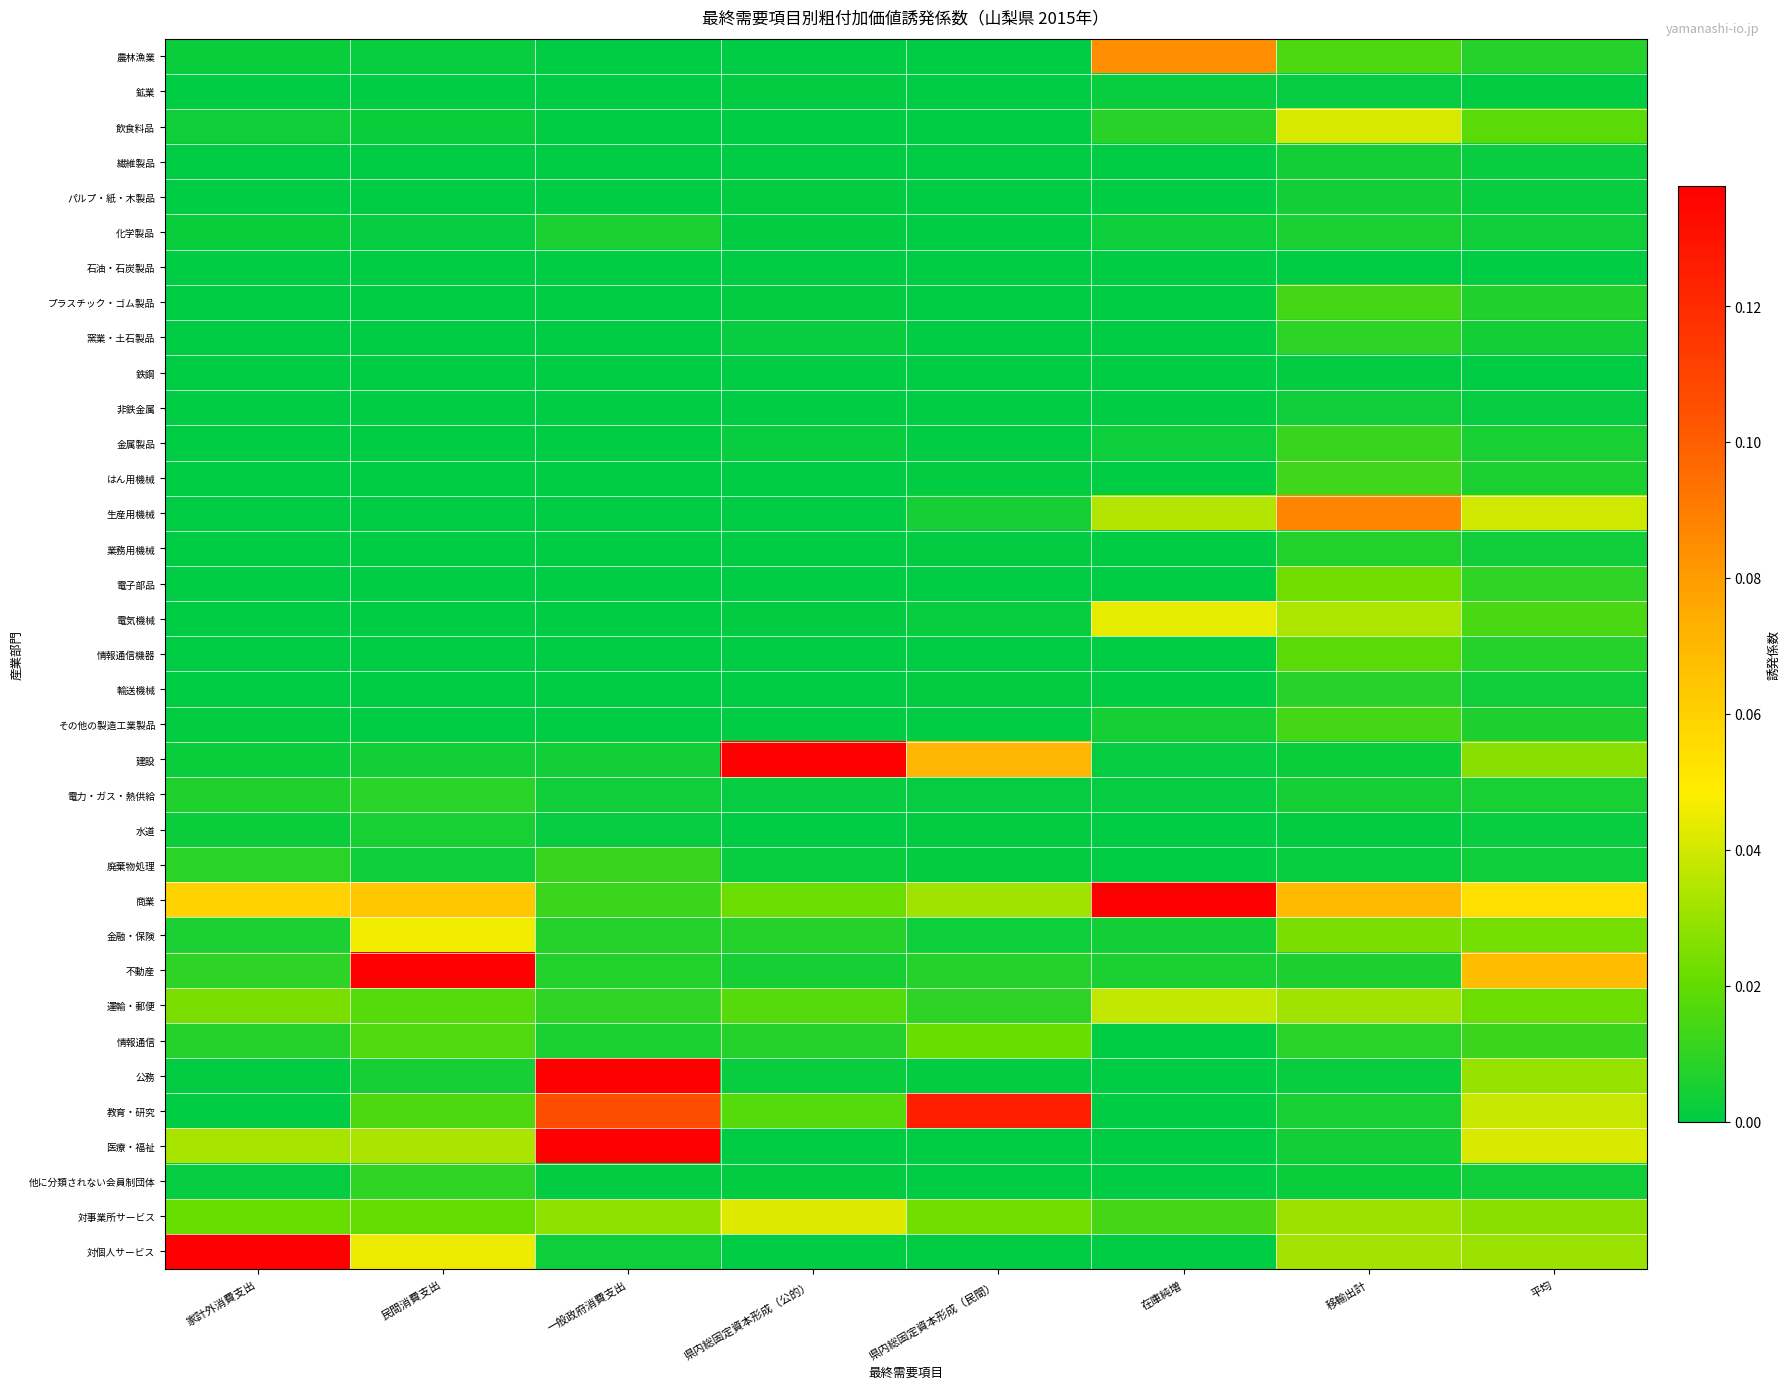

Which series has the largest range (max minus min)?

建設